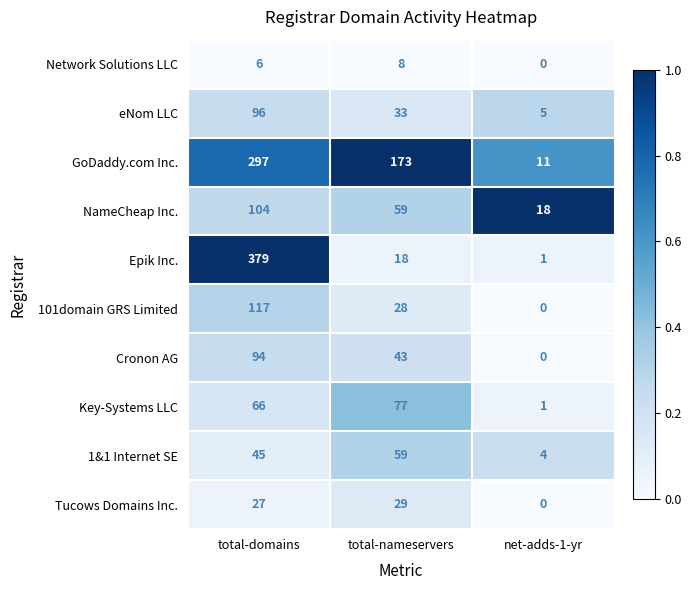

Between total-domains and net-adds-1-yr, which series saw the biggest shift?

Epik Inc.